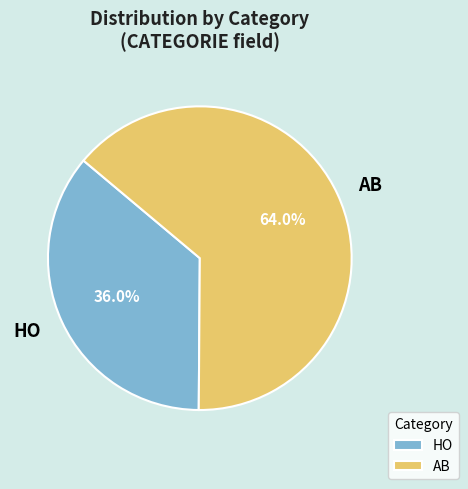

To the nearest percent, what percentage of the pie is HO?

36%